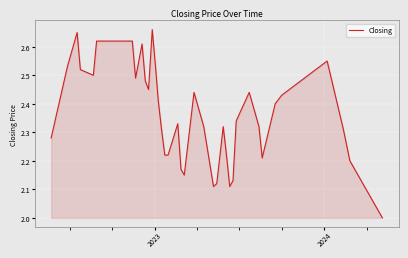

What is the difference between the maximum and minimum values?

0.7